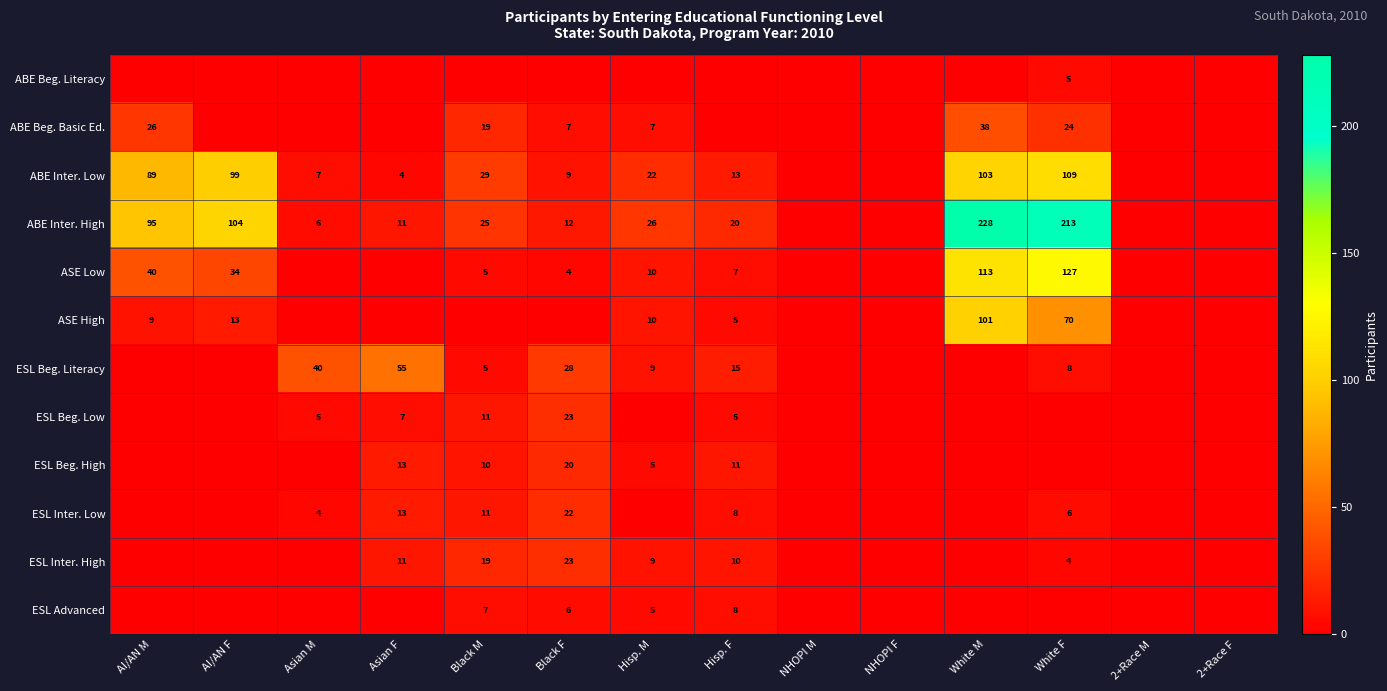

True or false: ABE Inter. High has a value of 15 at Hisp. M.

False